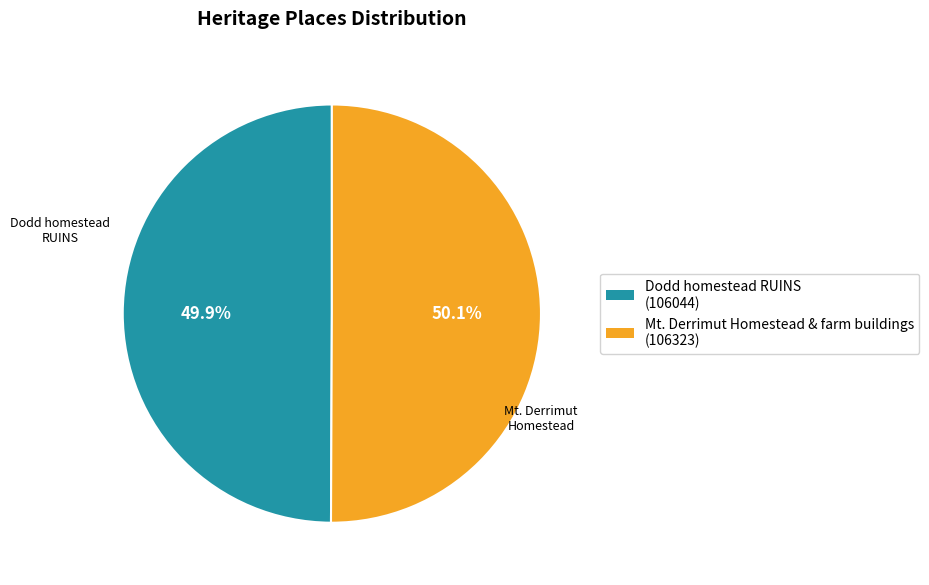

Does any single category account for the majority?

Yes